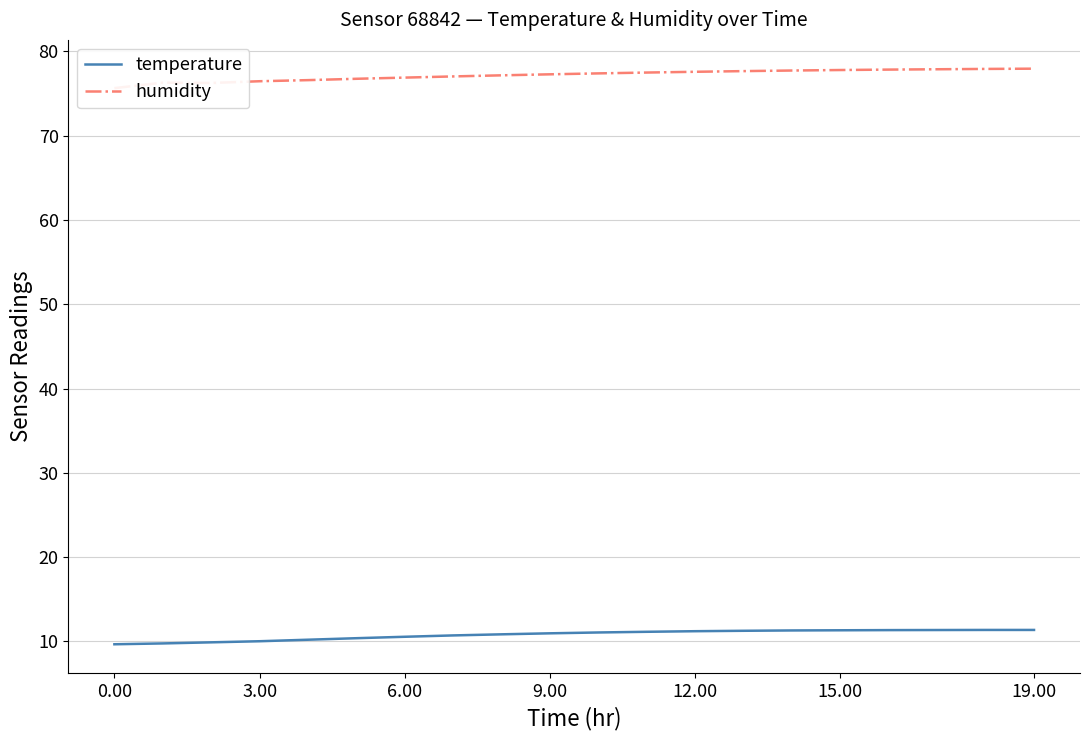

Reading left to right, extract all data points from this chart.

temperature: 9.7	9.8	9.9	10.0	10.2	10.4	10.6	10.7	10.8	11.0	11.1	11.1	11.2	11.3	11.3	11.3	11.3	11.3	11.4	11.4
humidity: 75.6	76.3	76.2	76.5	76.6	76.7	76.9	77.0	77.2	77.3	77.4	77.5	77.6	77.7	77.7	77.8	77.8	77.9	77.9	77.9